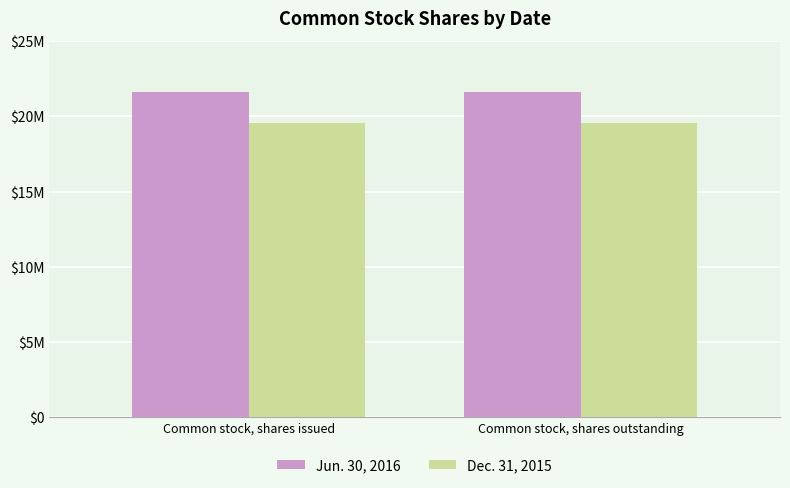

What is the sum of all Dec. 31, 2015 values?

39155414